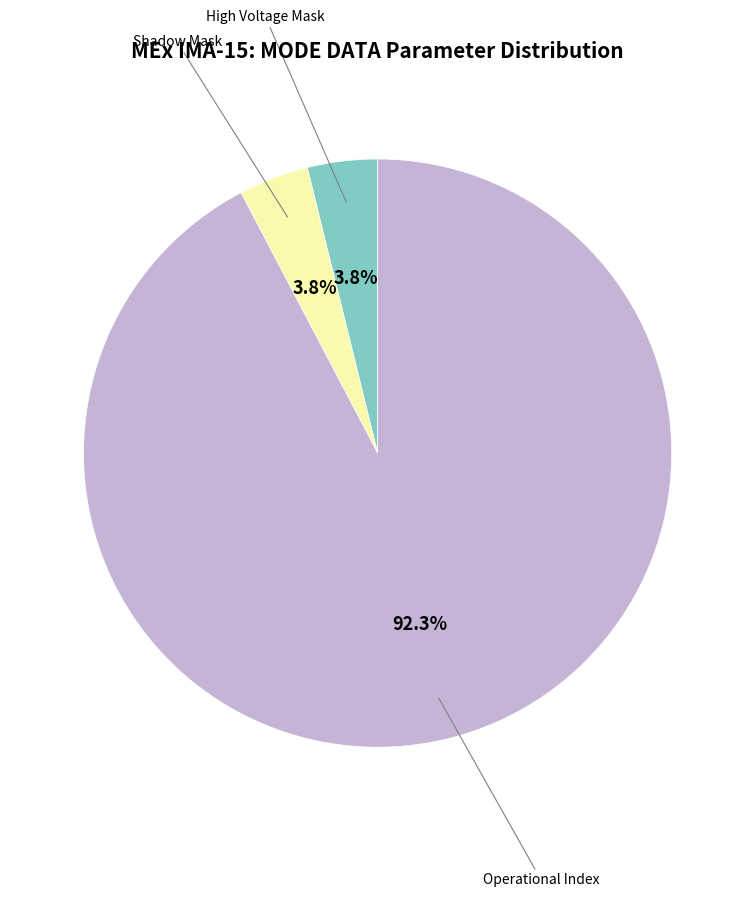

Does any single category account for the majority?

Yes